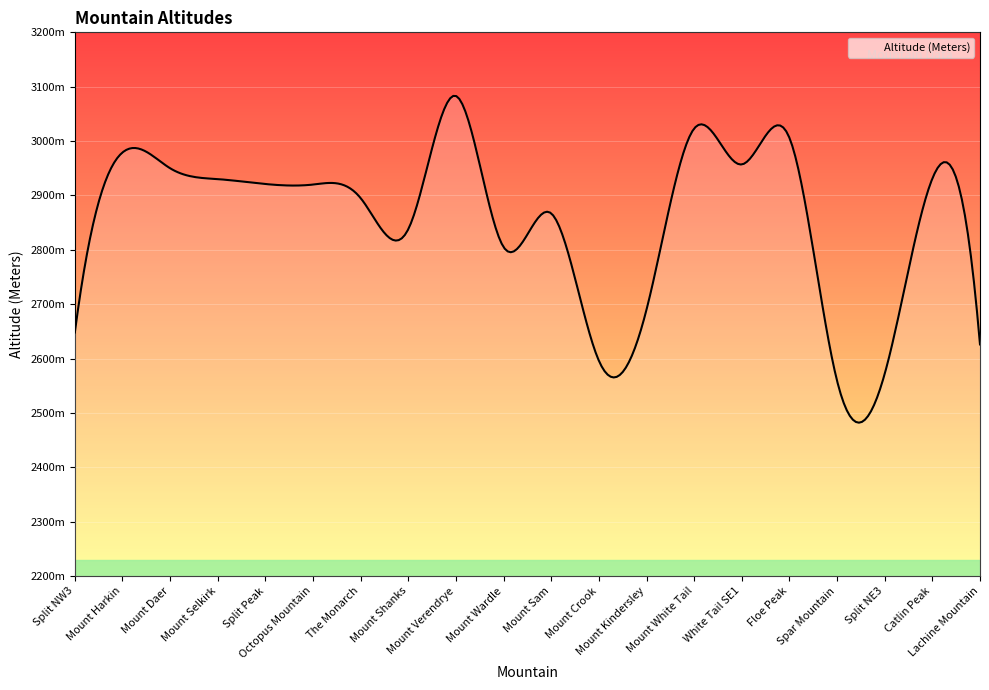

What is the sum of all values?

56796